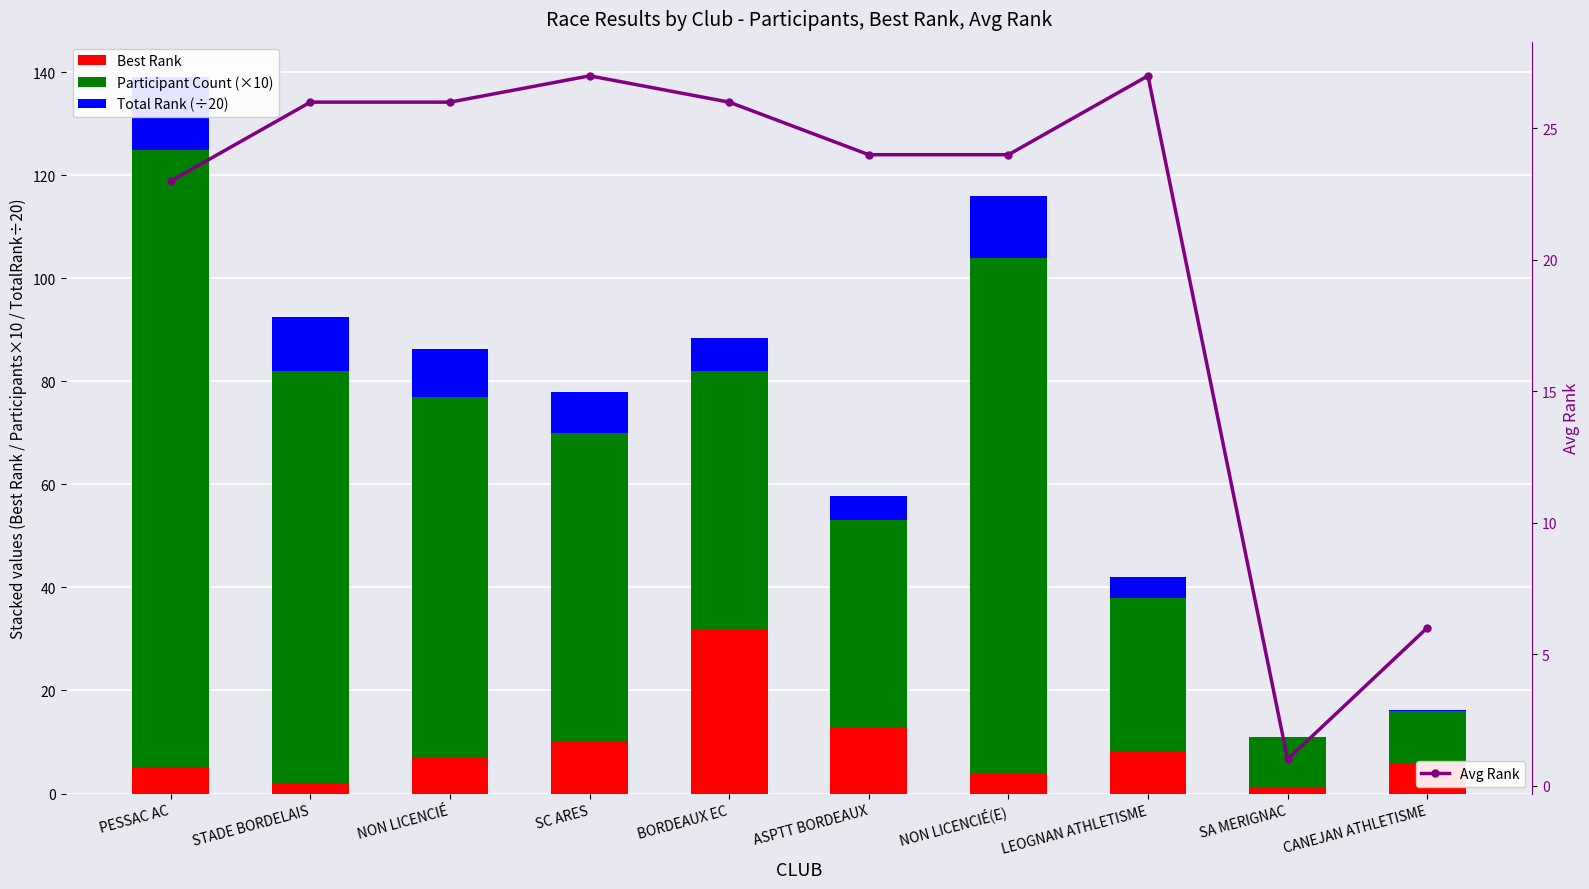

At how many categories does at least one series exceed 87?

2